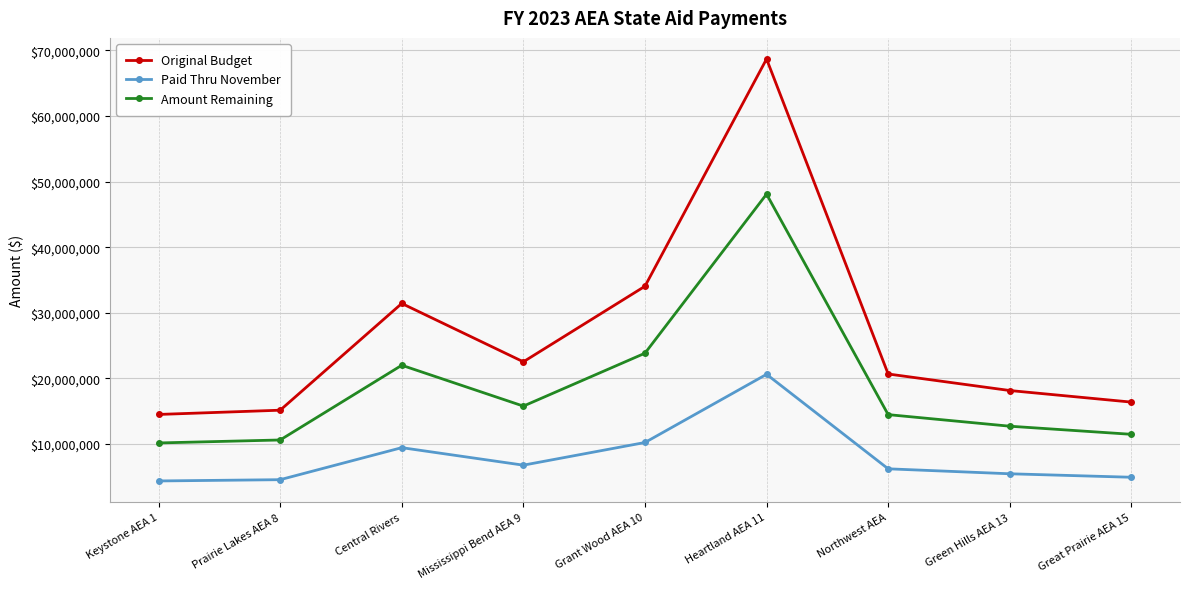

What is the difference between the maximum and minimum values in the Paid Thru November series?

16262232